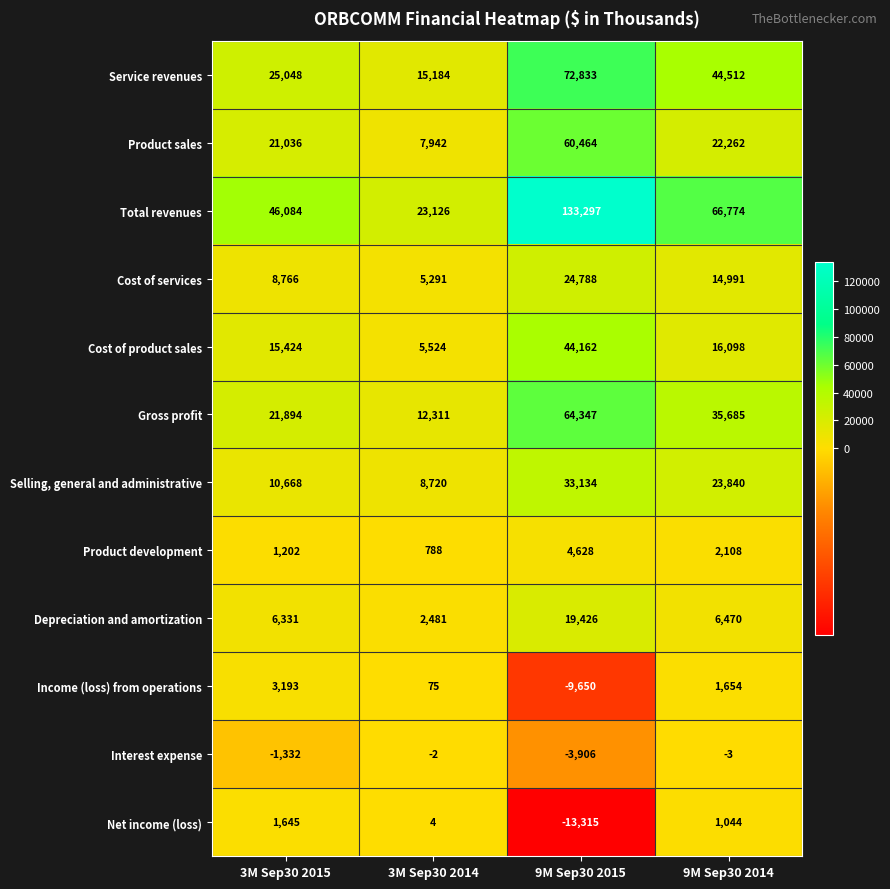

Which series has the largest range (max minus min)?

Total revenues